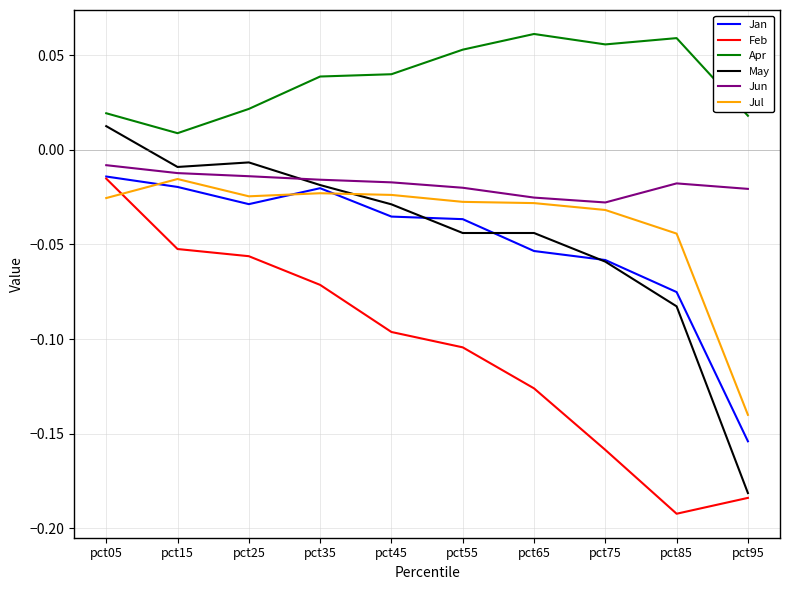

At which label does Jun reach its minimum?

pct75